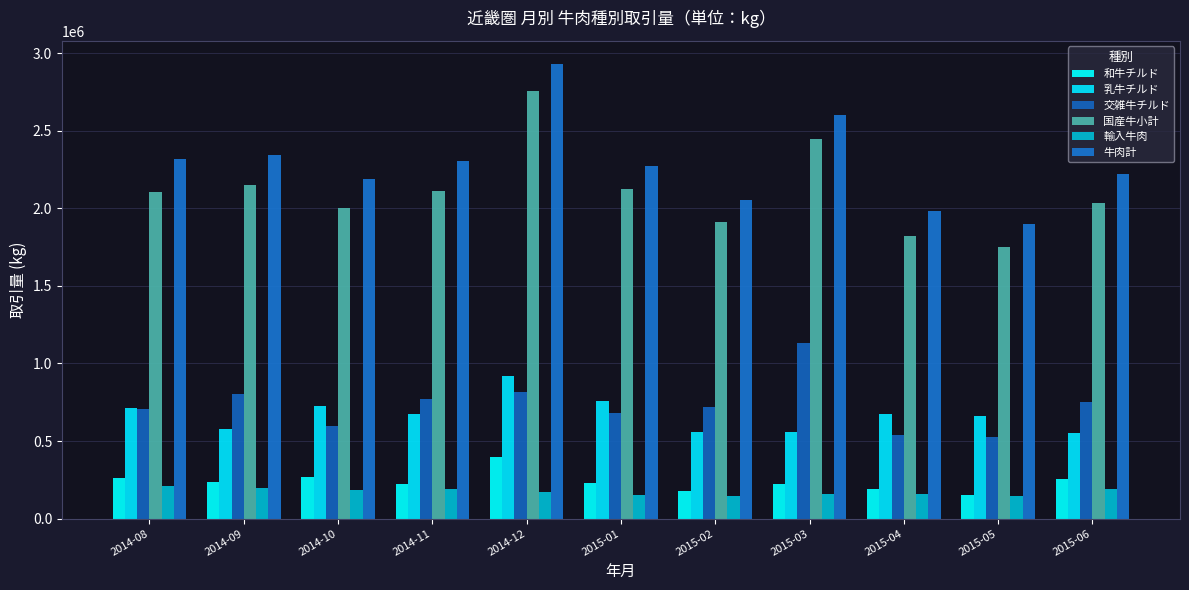

What is the sum of the 国産牛小計 values at 2014-11 and 2015-02?

4026275.0